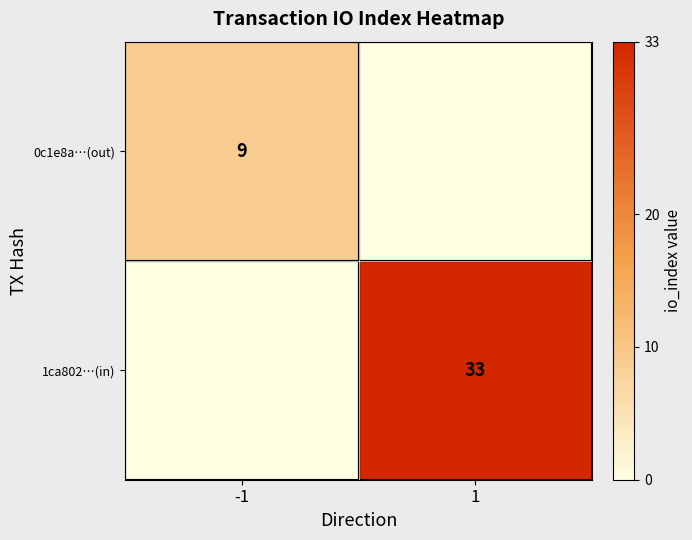

Is it true that 1ca802…(in) equals 19 at 1?

False